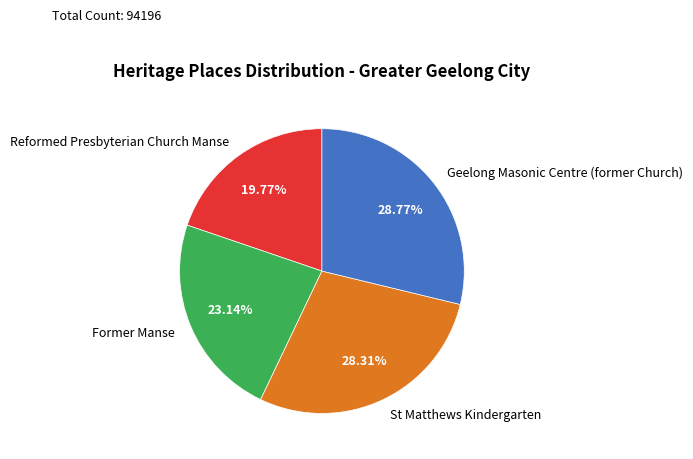

To the nearest percent, what is the difference between the Reformed Presbyterian Church Manse and Former Manse slice percentages?

3%